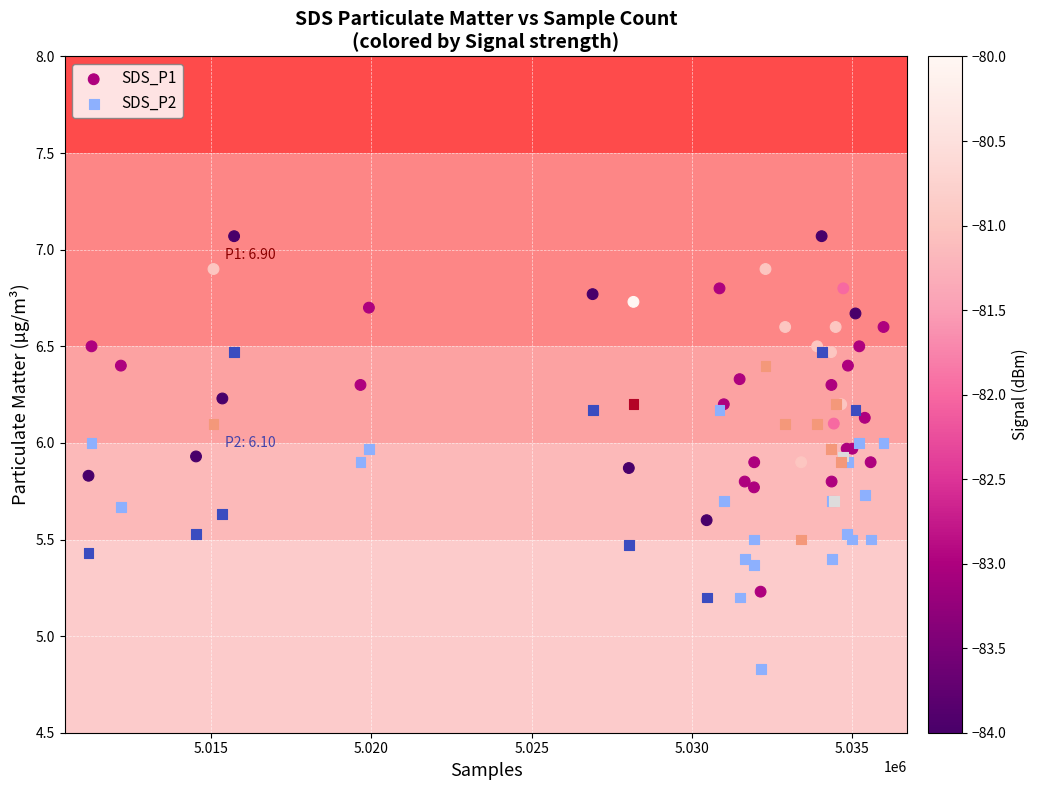

Which series has the largest Y range (max minus min)?

SDS_P1